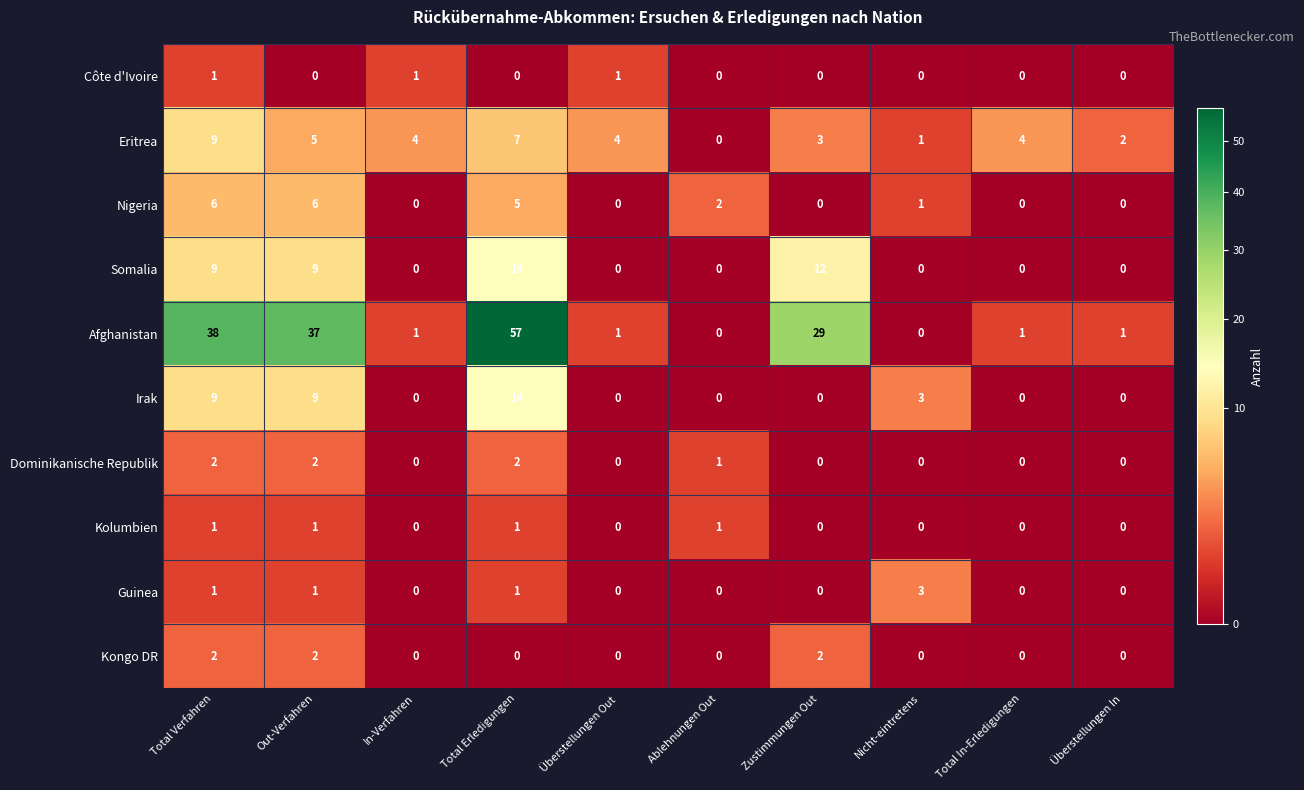

What is the maximum value shown in the chart?

57